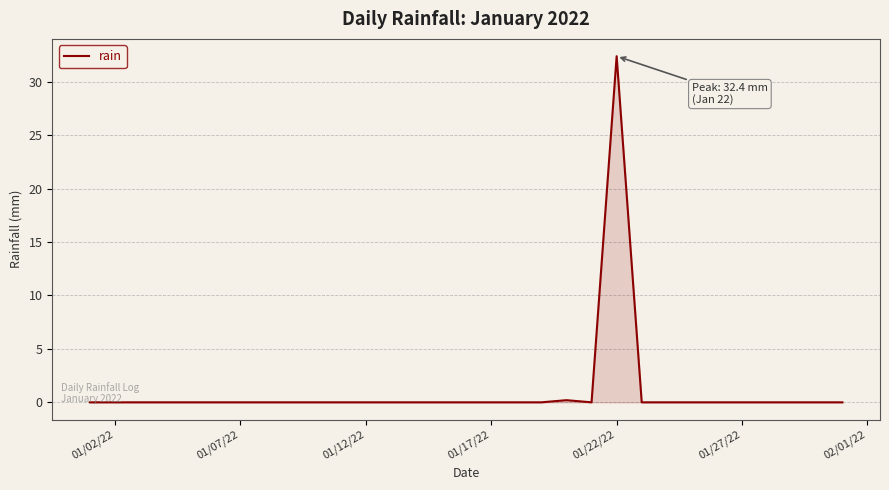

What is the maximum value shown in the chart?

32.4